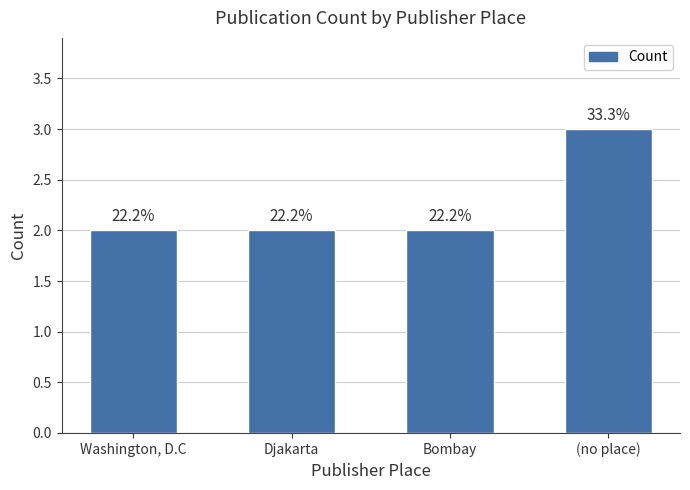

Does the chart contain stacked bars?

No